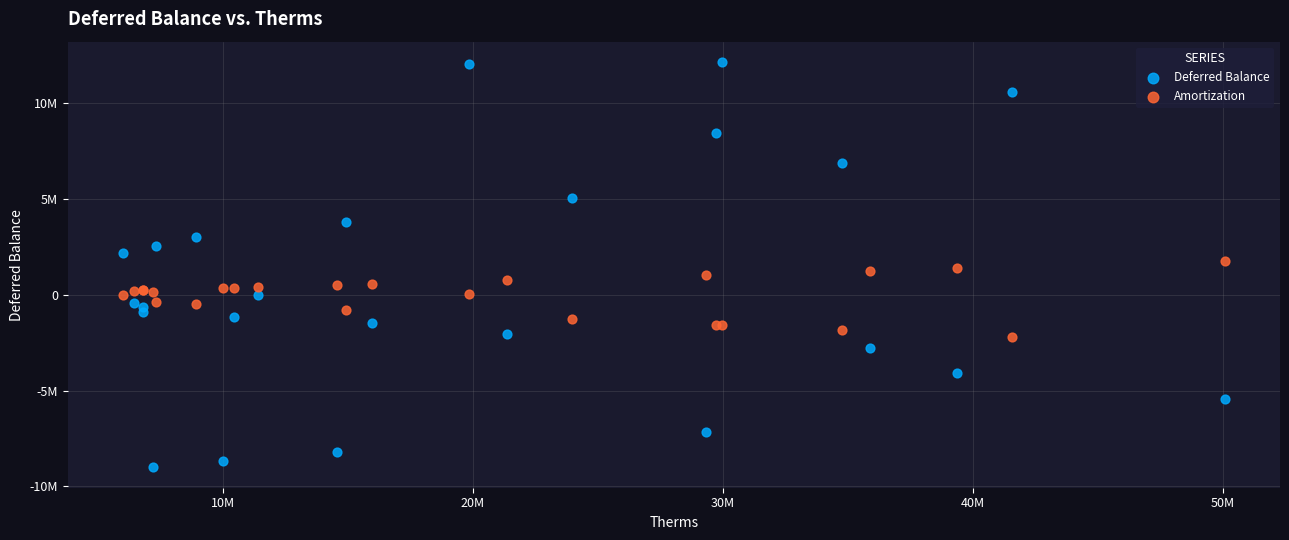

Which series reaches the minimum Y coordinate?

Deferred Balance